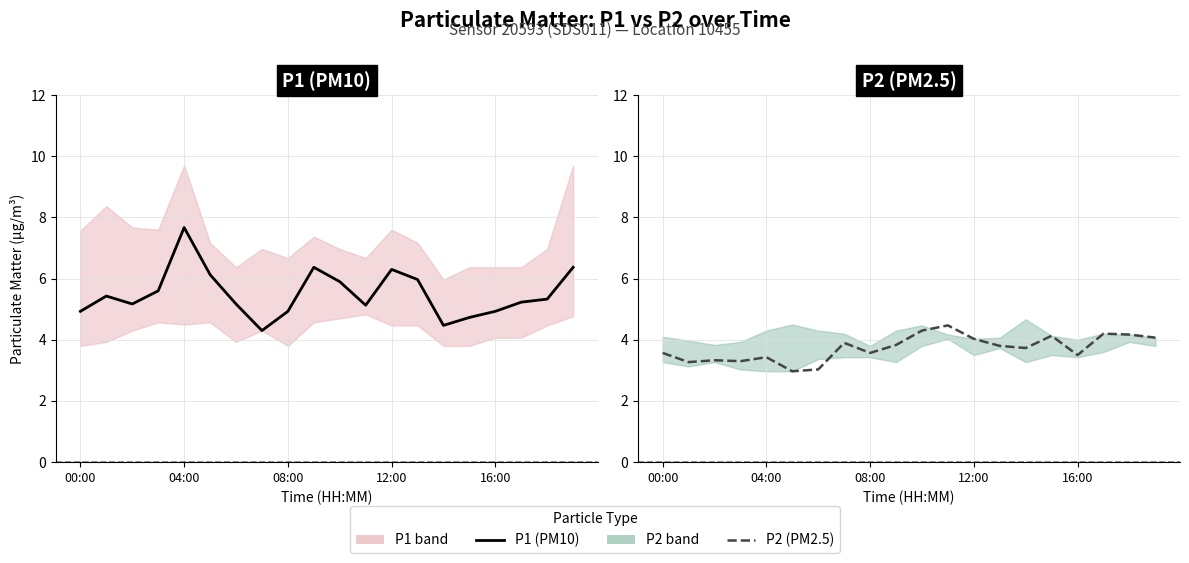

True or false: P1 (PM10) and P2 (PM2.5) cross at least once.

False